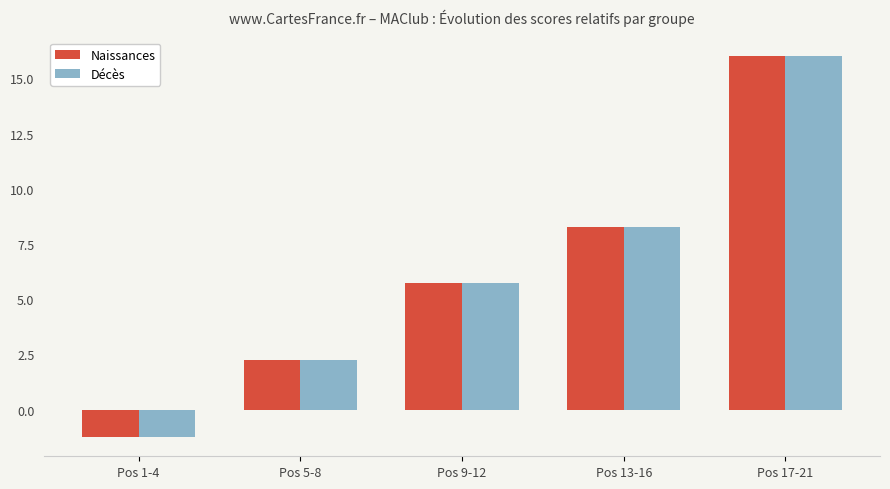

How many bars are there in total?

10